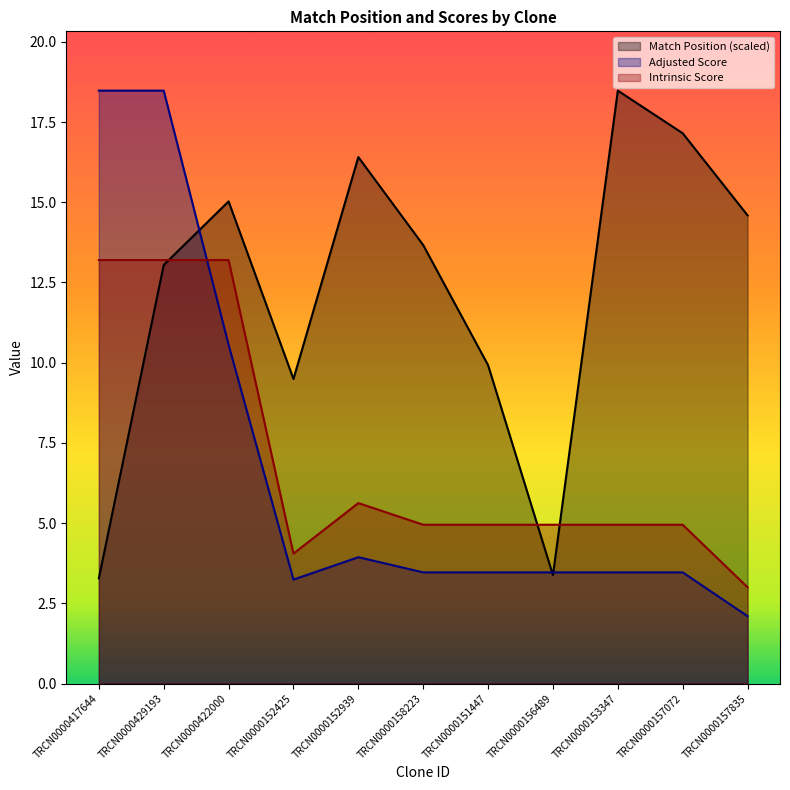

True or false: Adjusted Score and Intrinsic Score cross at least once.

True